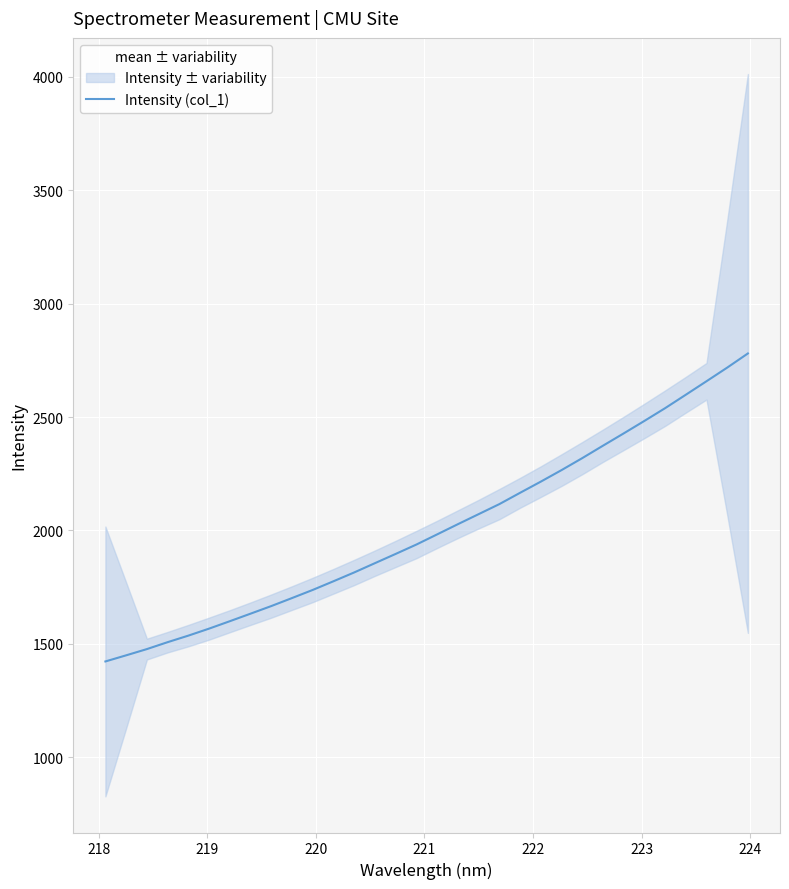

What is the sum of all values?

64313.5